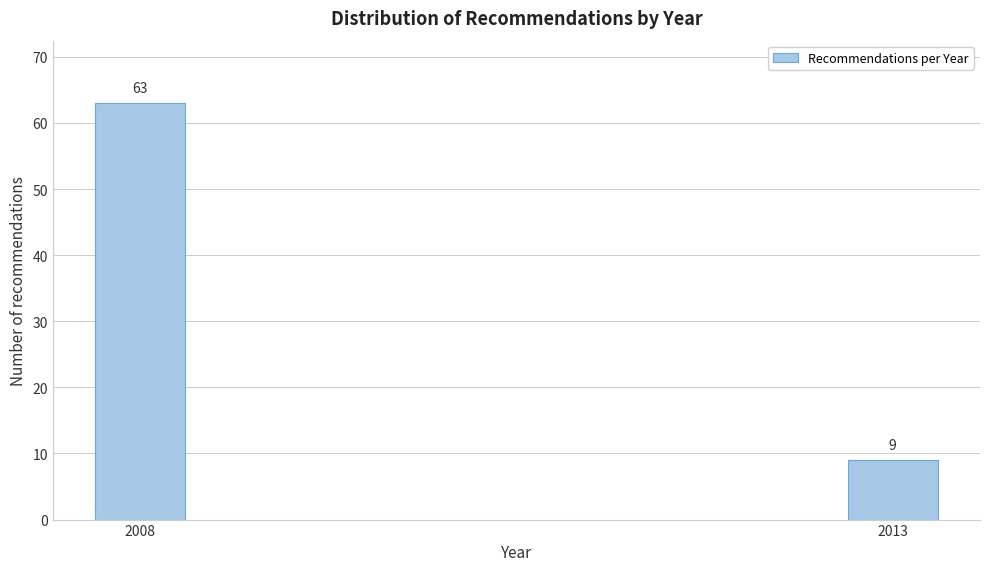

Reading left to right, what are all the values shown in this chart?

63	9